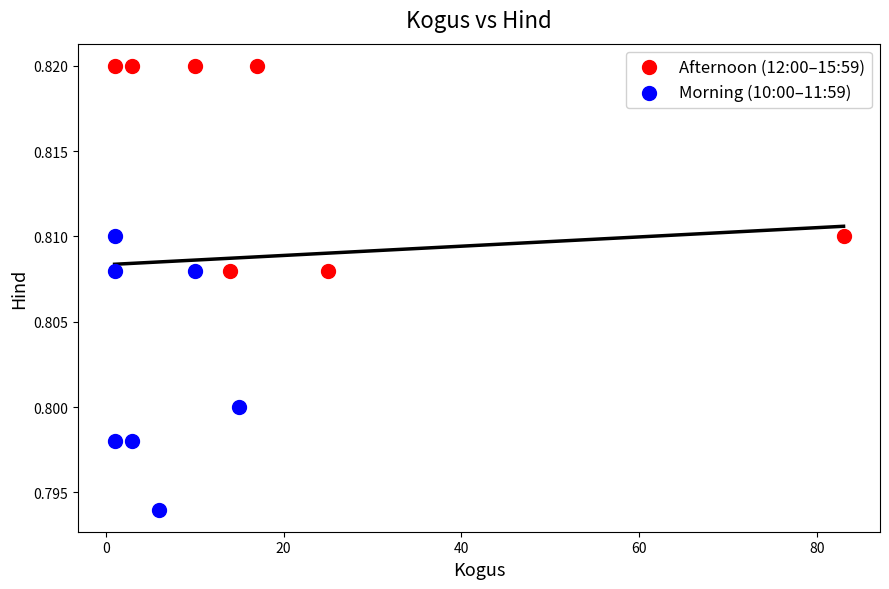

Which series reaches the minimum Y coordinate?

Morning (10:00–11:59)